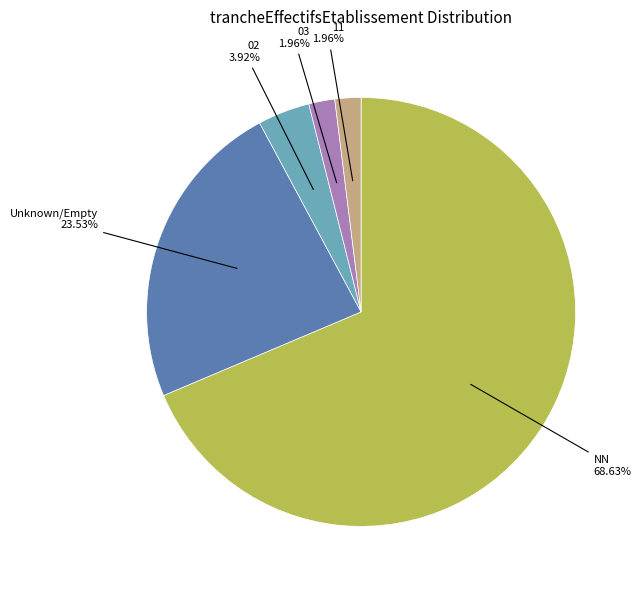

Which slice is the largest?

NN